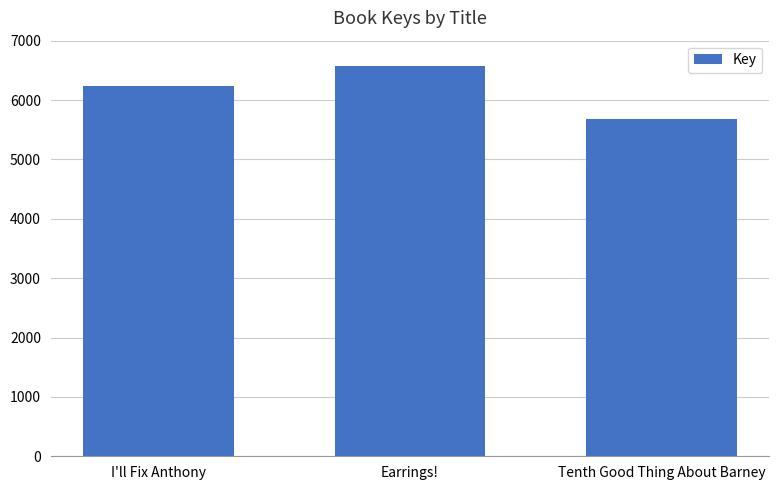

Where is the data nearest to the value 6121?

I'll Fix Anthony